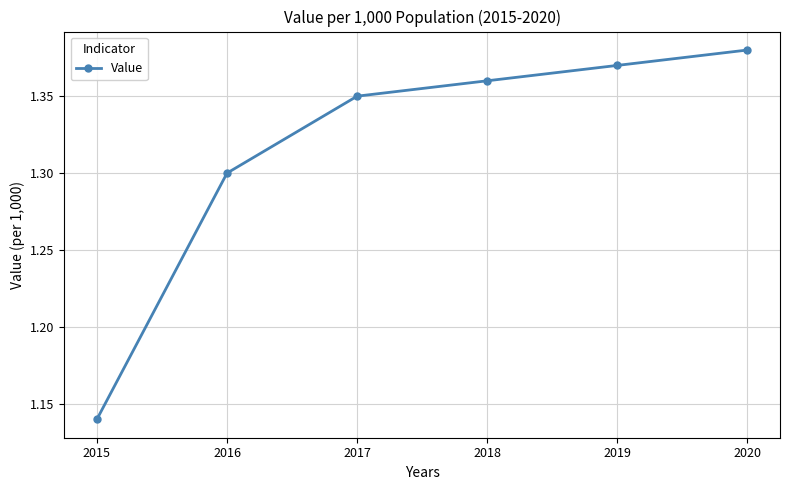

What is the value of the 2nd point from the left?

1.3